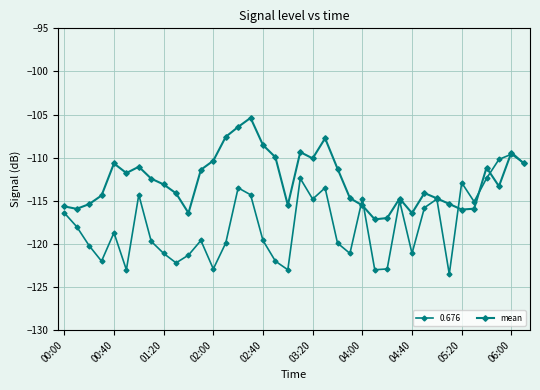

Does the chart have visible grid lines?

Yes